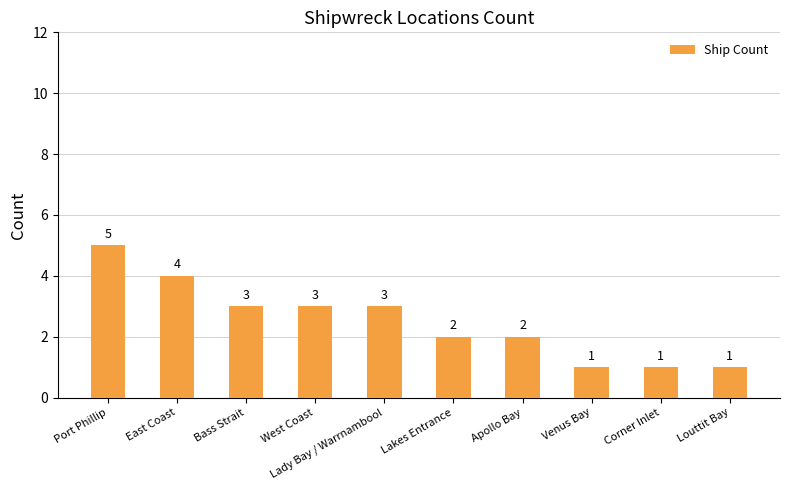

Reading left to right, what are all the values shown in this chart?

5	4	3	3	3	2	2	1	1	1